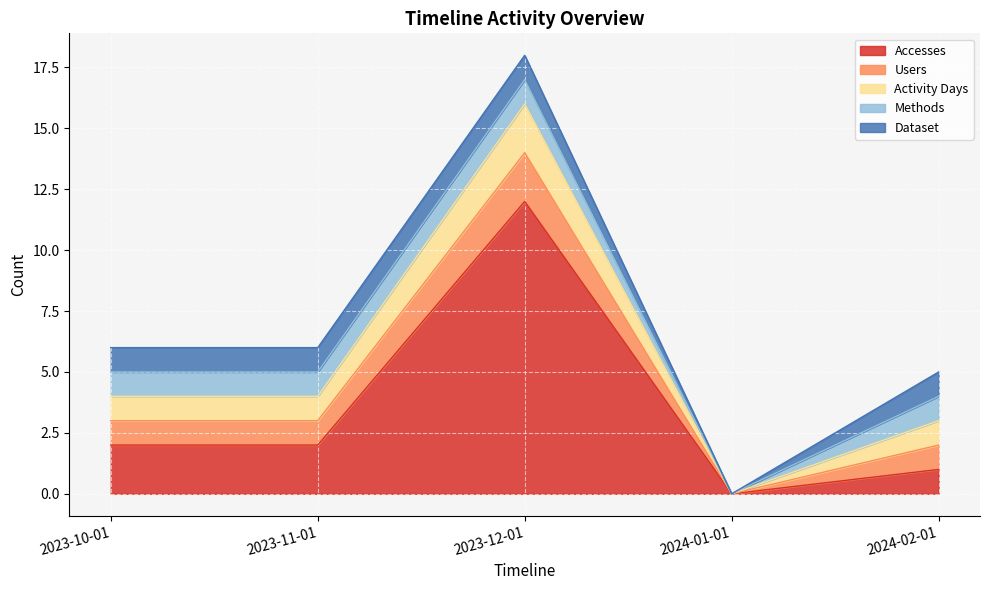

Between 2024-01-01 and 2023-10-01, which is larger?

2023-10-01